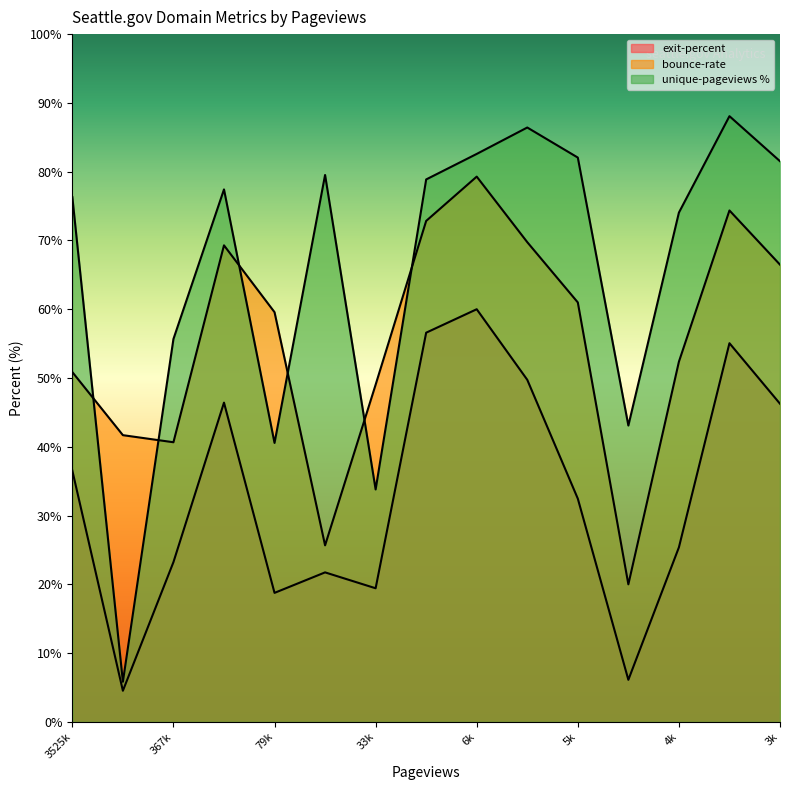

Does the chart have visible grid lines?

No